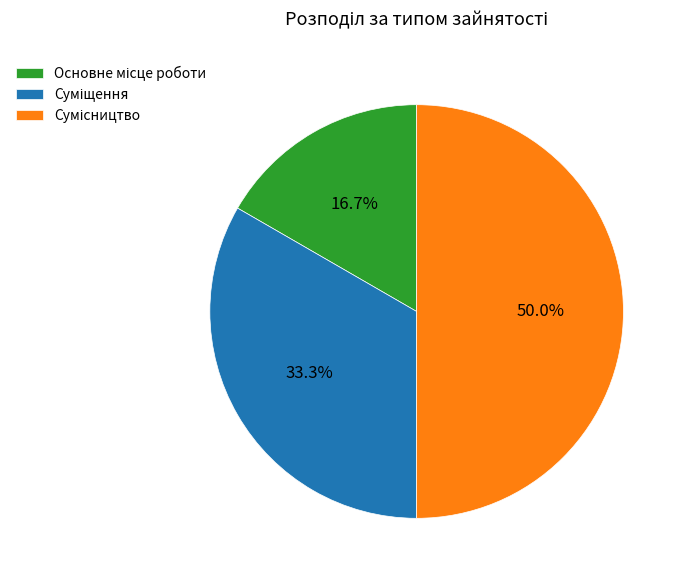

How many segments does this pie chart have?

3